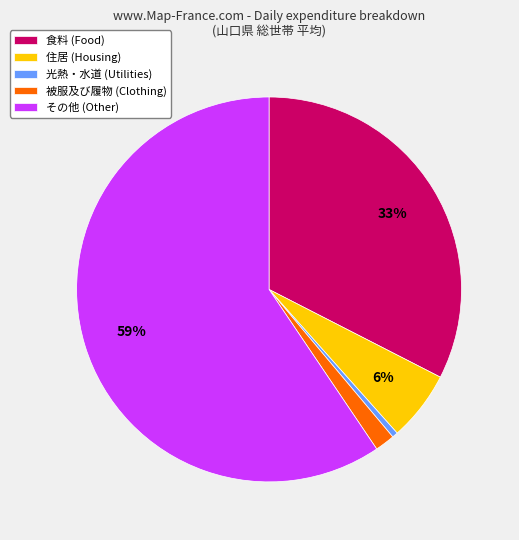

Is there any slice that represents more than half of the pie?

Yes